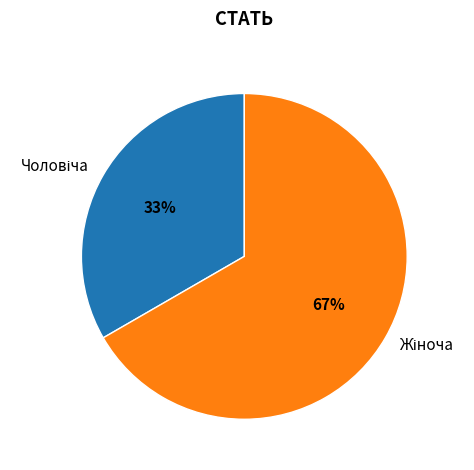

Is there a majority slice in this chart?

Yes